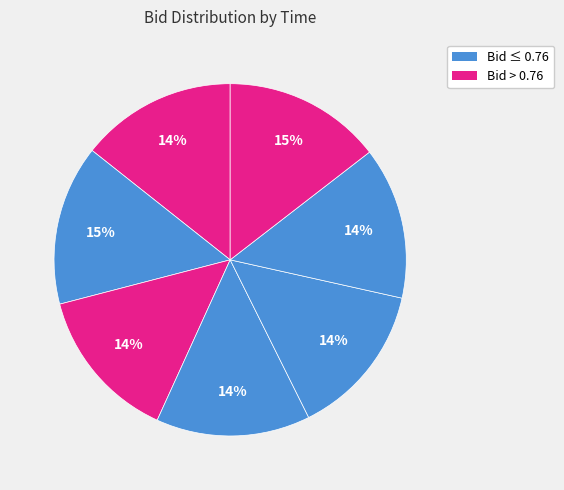

How many slices are in this pie chart?

7